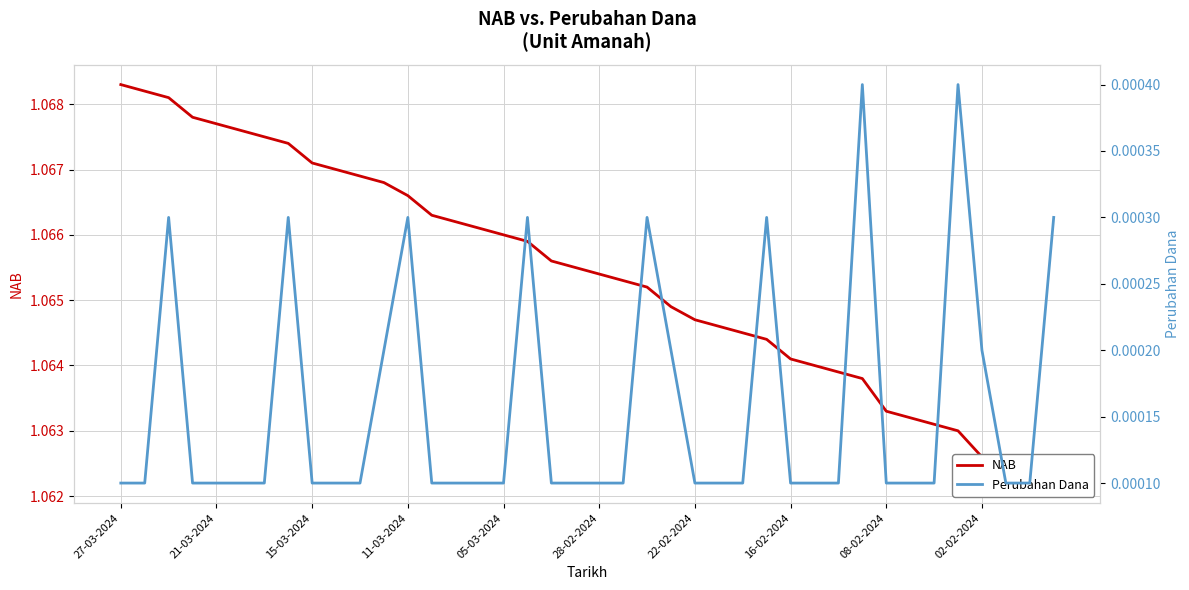

What are all the series names shown in the legend?

NAB, Perubahan Dana